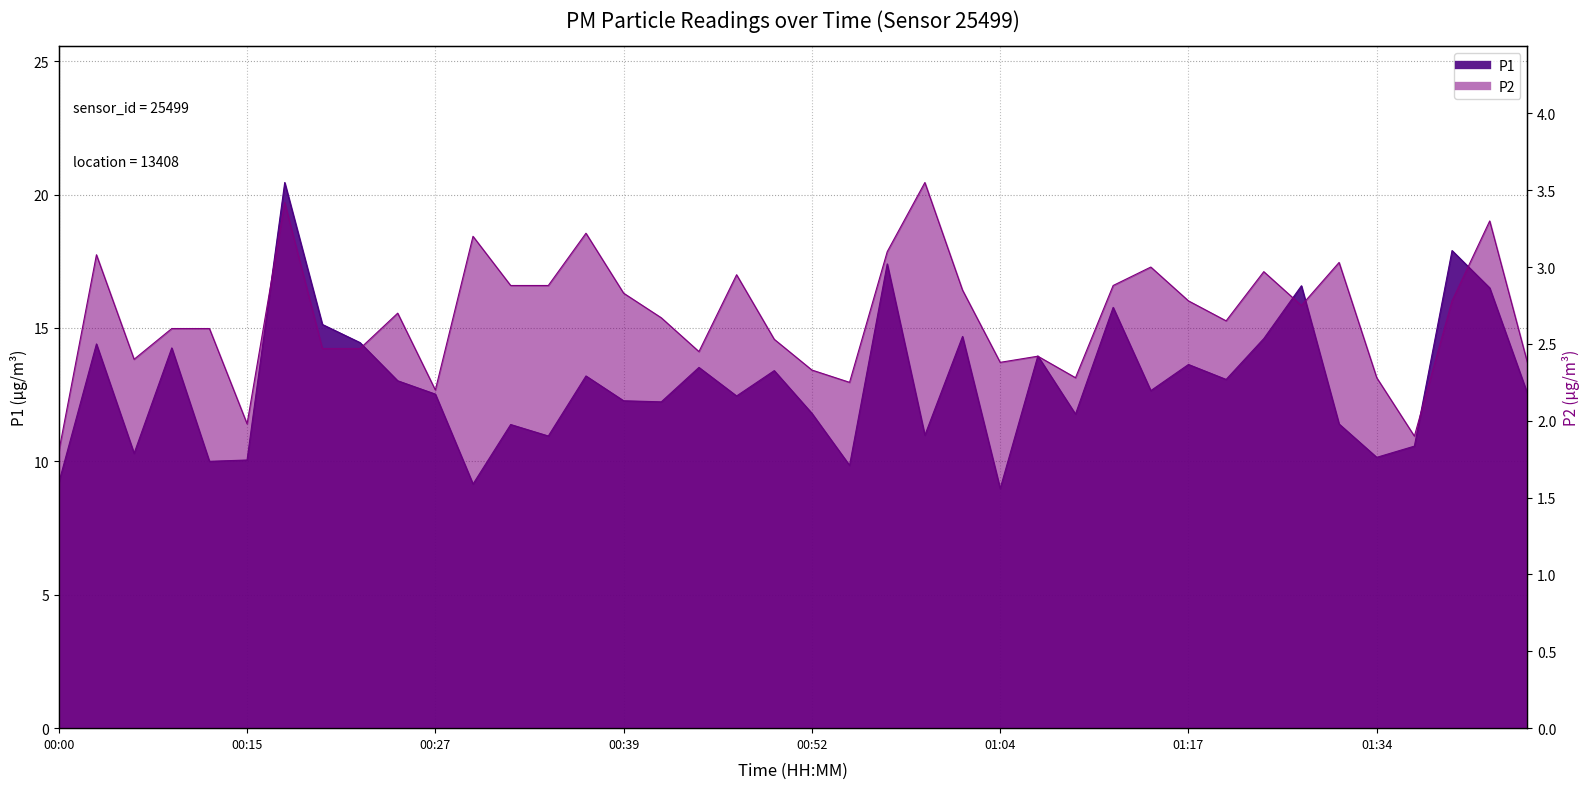

Reading left to right, what are all the values shown in this chart?

P1: 9.2	14.4	10.3	14.2	10.0	10.1	20.4	15.1	14.4	13.0	12.5	9.2	11.4	10.9	13.2	12.3	12.2	13.5	12.4	13.4	11.8	9.8	17.4	11.0	14.7	9.0	13.9	11.8	15.8	12.7	13.6	13.1	14.6	16.6	11.4	10.2	10.6	17.9	16.5	12.6
P2: 1.8	3.1	2.4	2.6	2.6	2.0	3.4	2.5	2.5	2.7	2.2	3.2	2.9	2.9	3.2	2.8	2.7	2.5	3.0	2.5	2.3	2.2	3.1	3.5	2.9	2.4	2.4	2.3	2.9	3.0	2.8	2.6	3.0	2.8	3.0	2.3	1.9	2.8	3.3	2.4